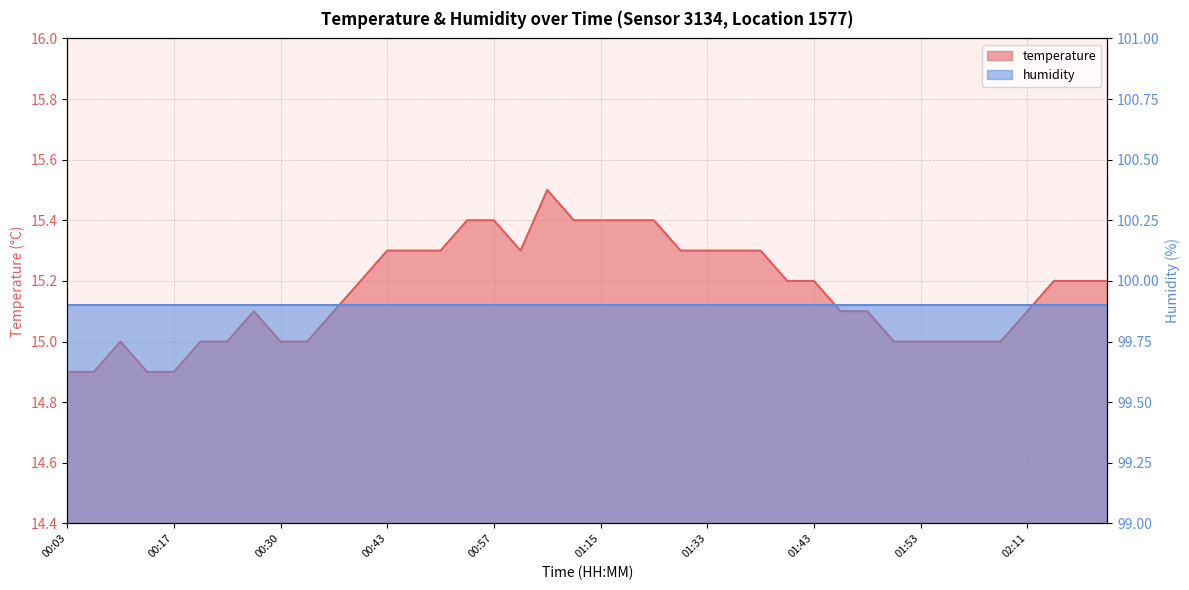

Where is the data nearest to the value 15?

00:09